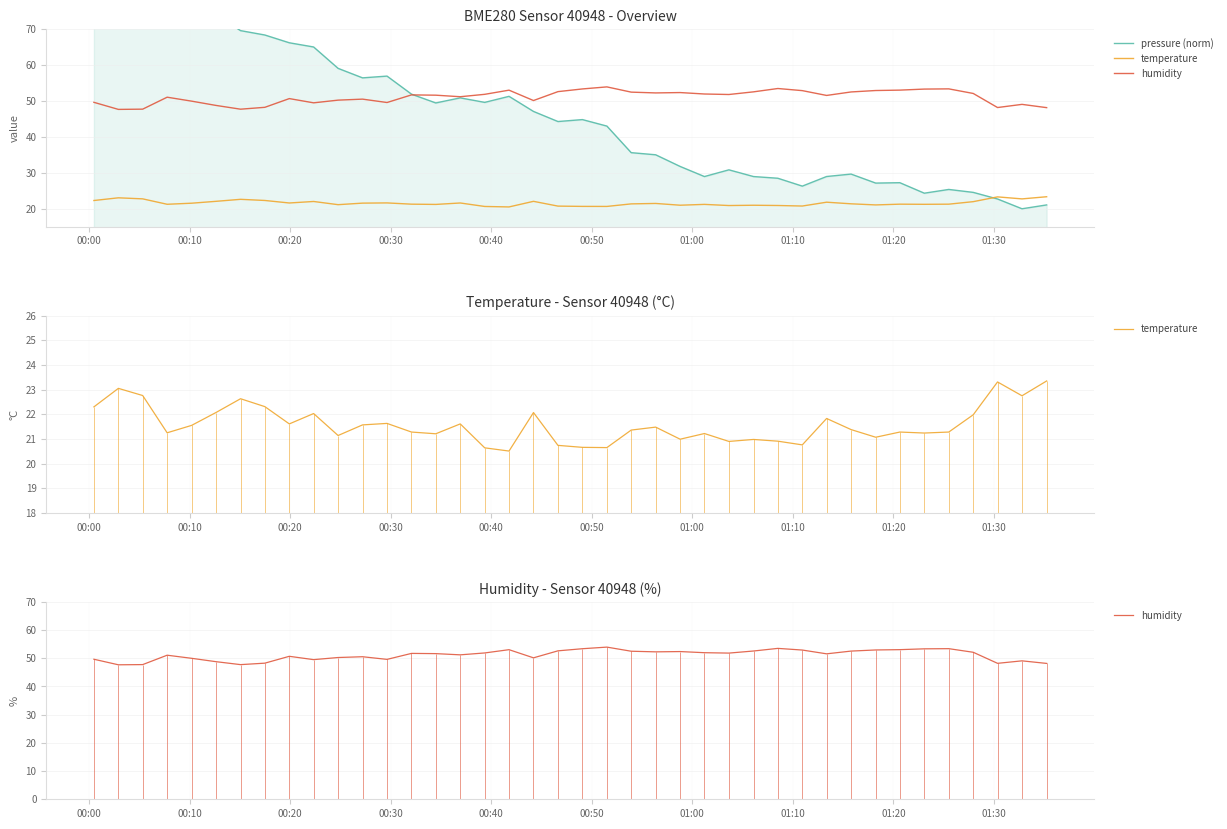

What is the average value of the pressure series?

45.8